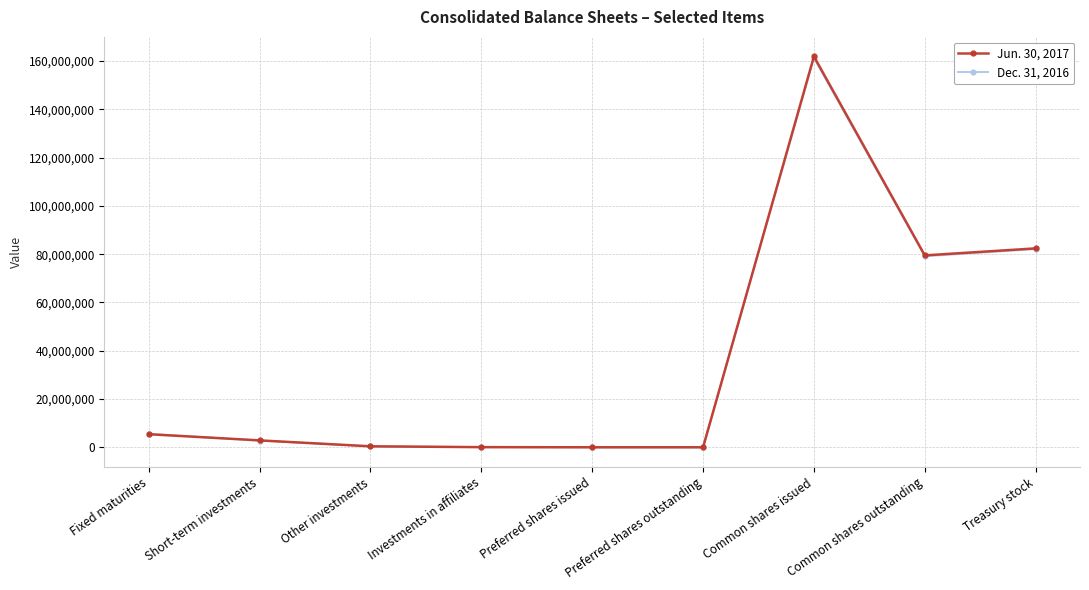

Is it true that Dec. 31, 2016 equals 27406087 at Treasury stock?

False